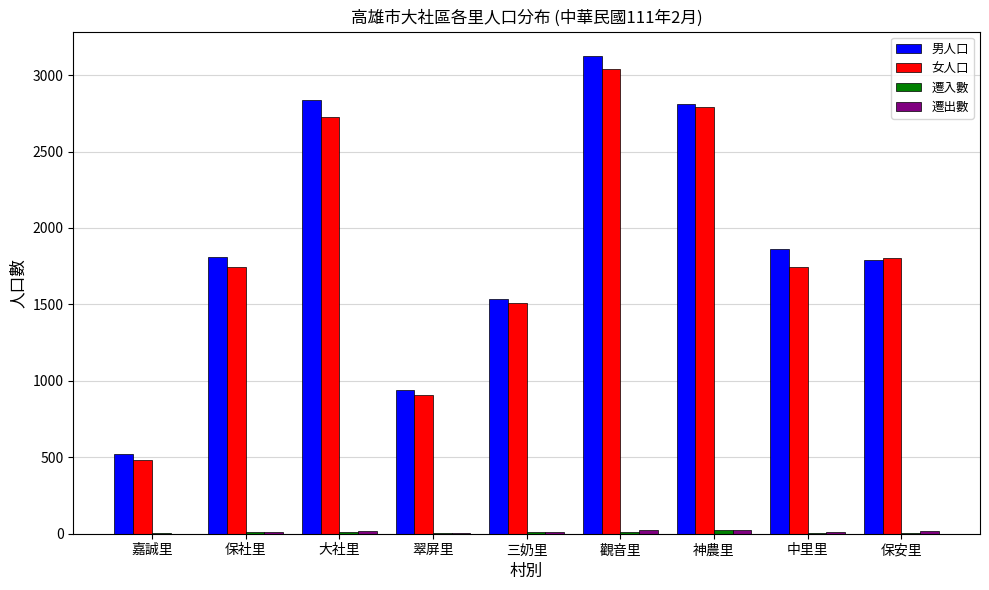

What is the average value of the 男人口 series?

1916